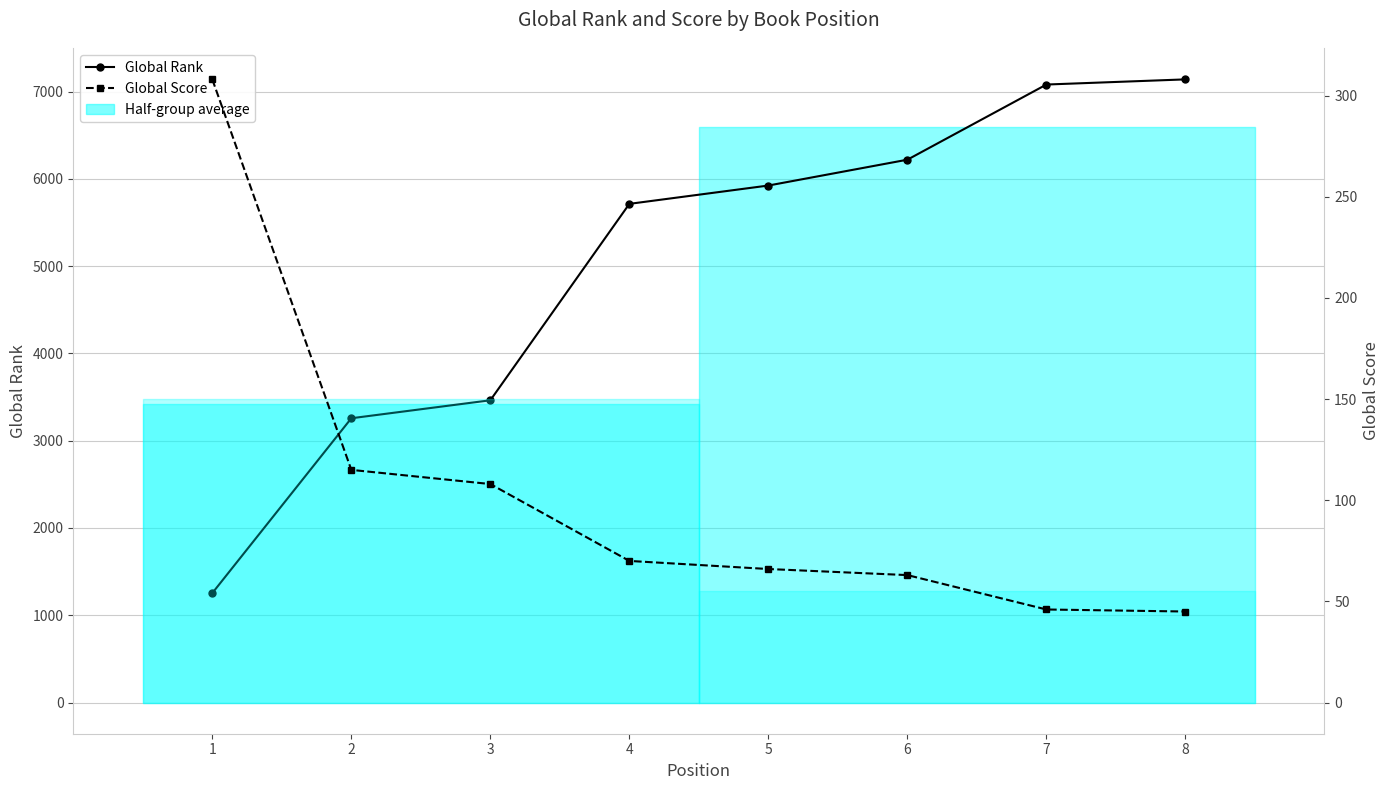

True or false: Global Rank and Global Score cross at least once.

False